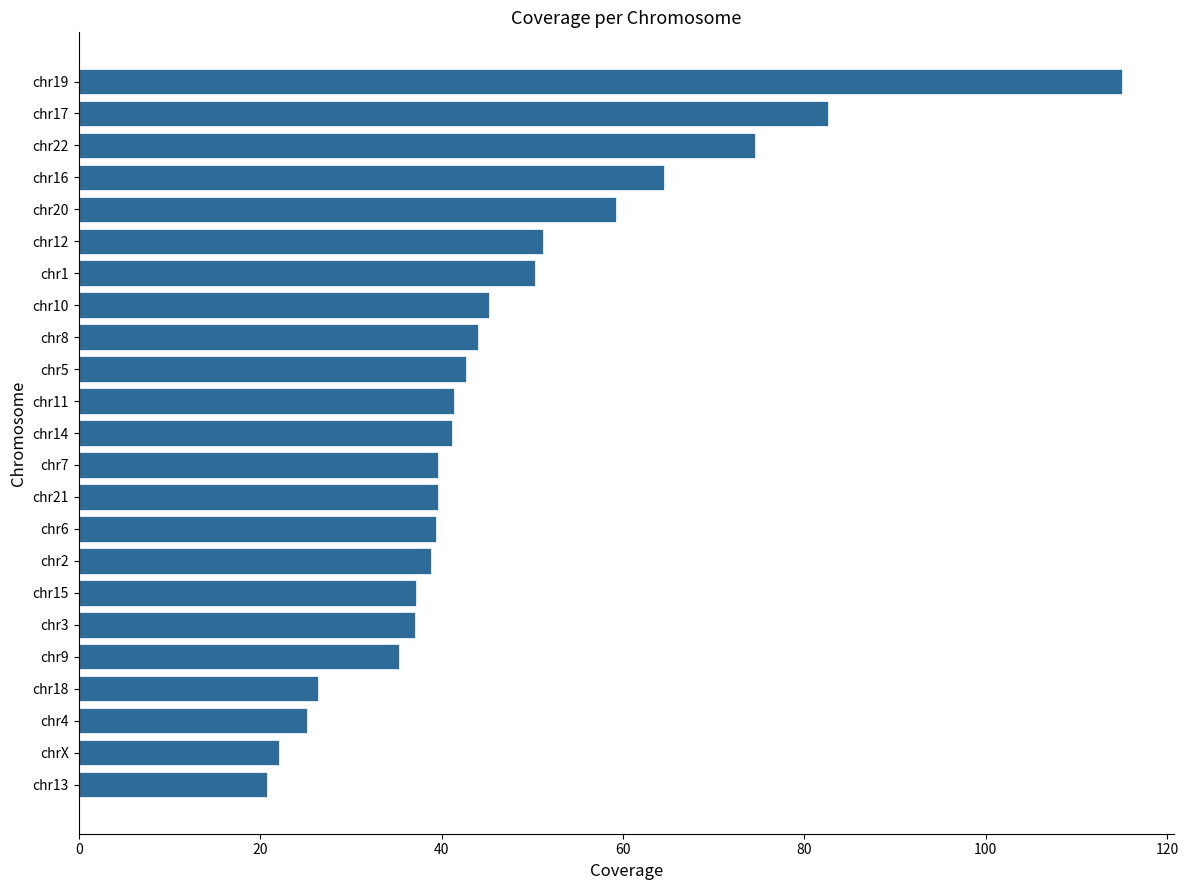

What is the difference between the values at chr15 and chr19?

77.8